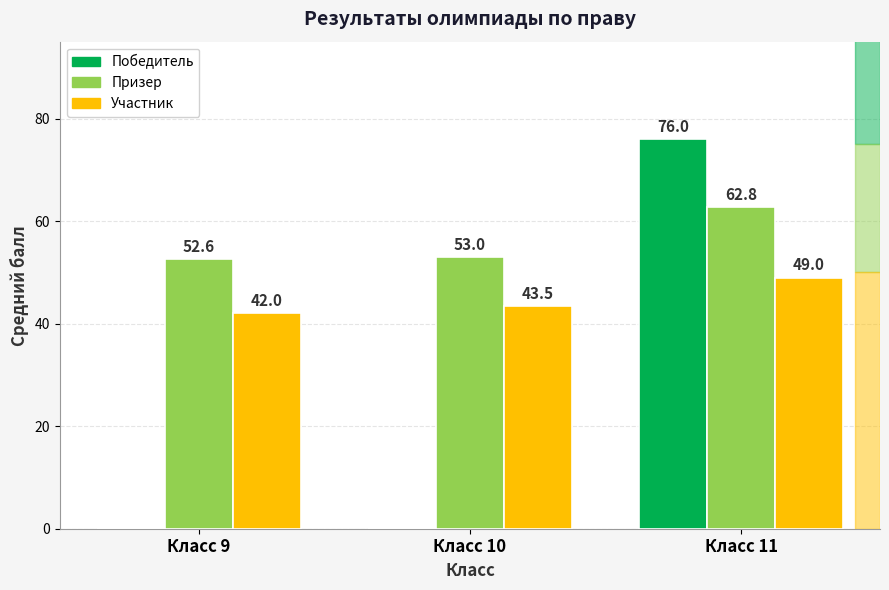

At which category is the sum across all series the highest?

Класс 11